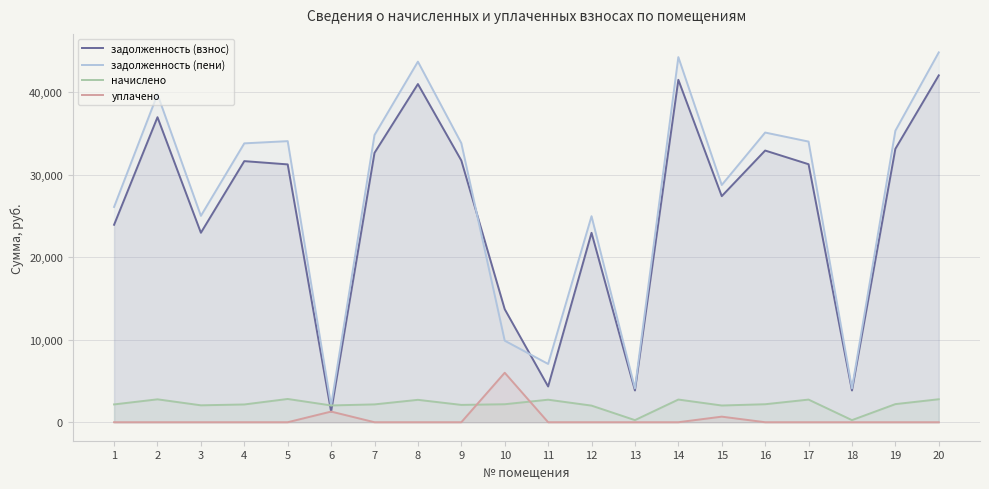

What is the spread (max minus min) of values at 17?

34034.2